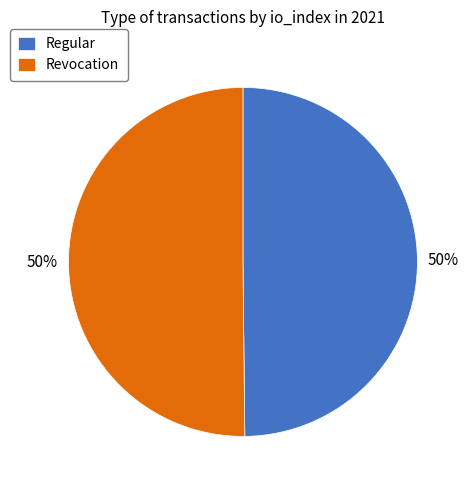

To the nearest percent, what is the average slice percentage?

50%